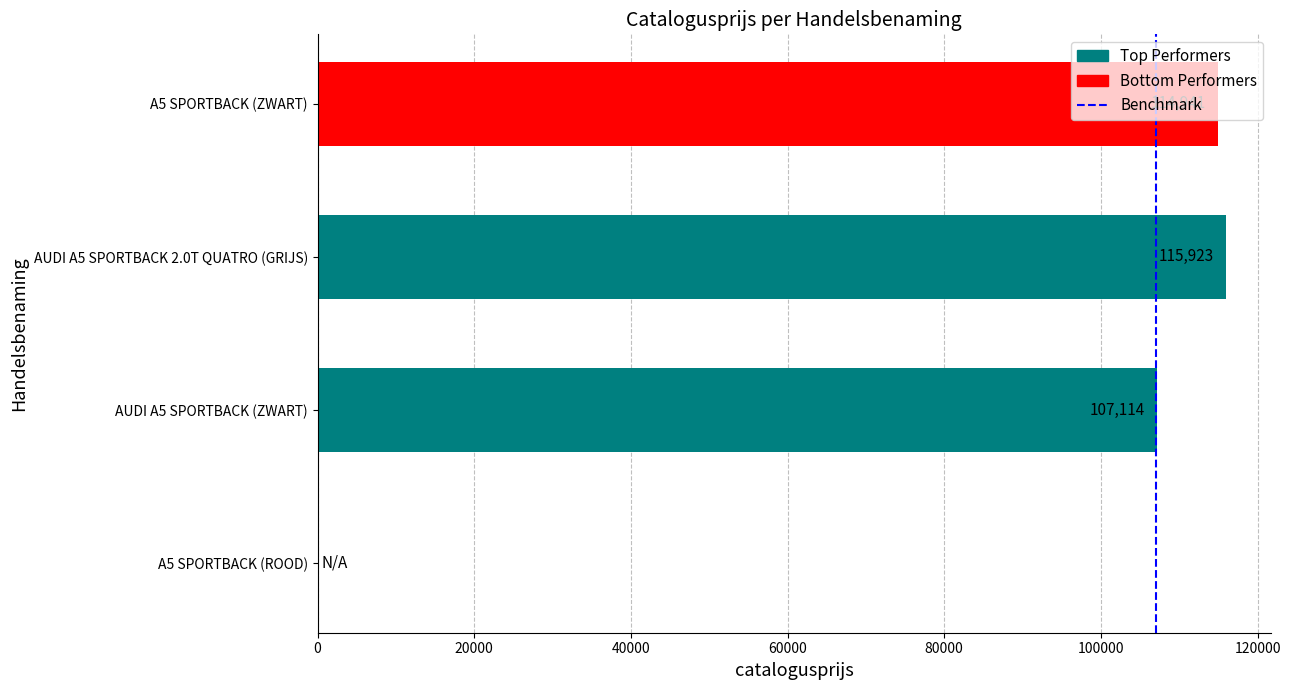

Rank the series by their maximum value, from lowest to highest.

Benchmark, Bottom Performers, Top Performers